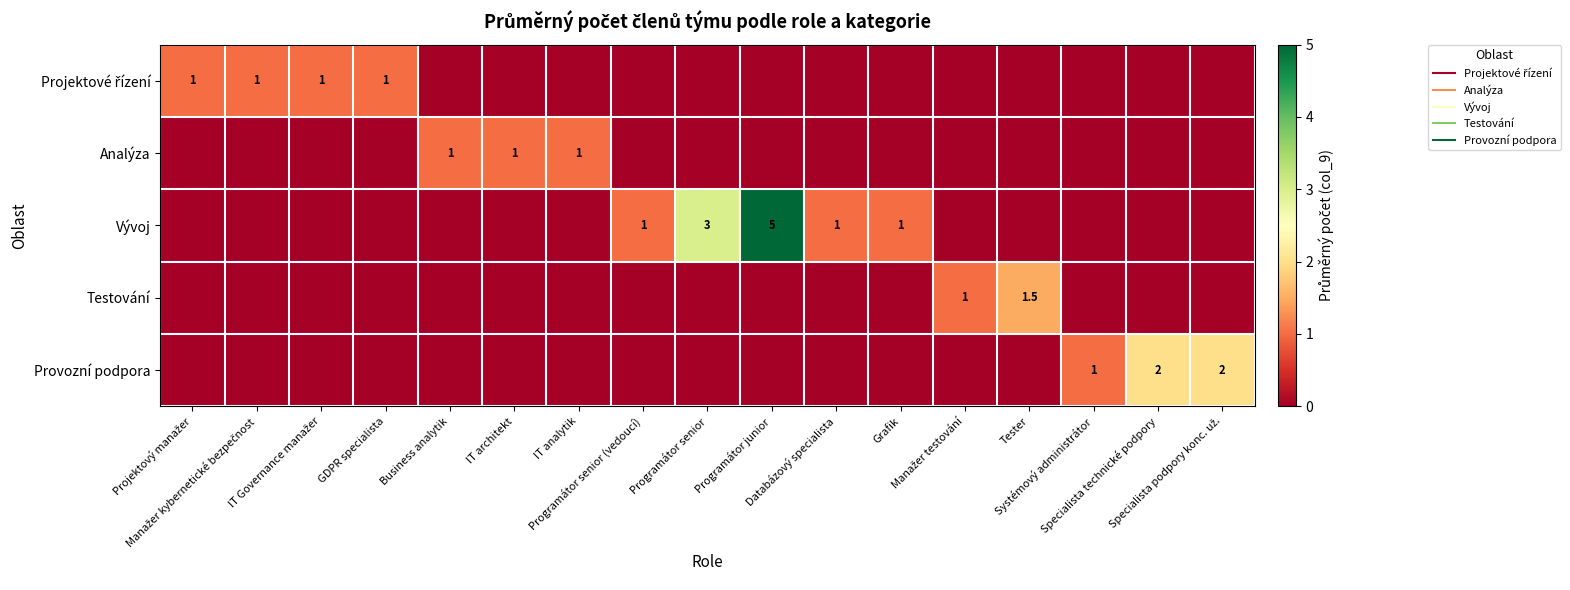

At which category is the sum across all series the highest?

Programátor junior